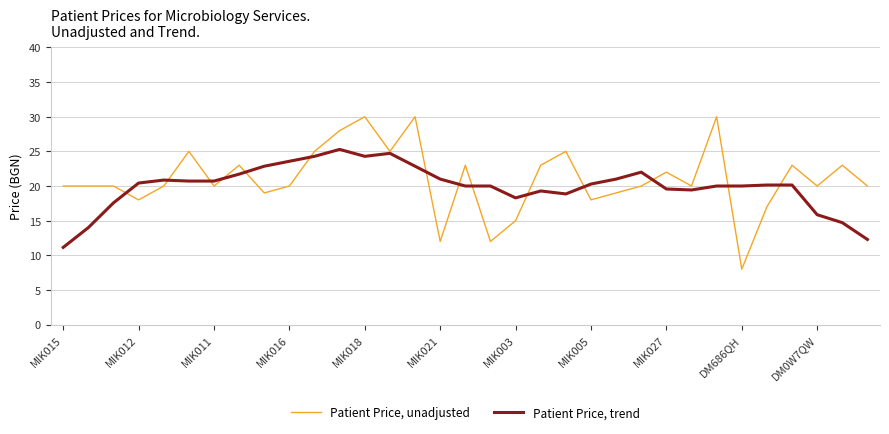

Rank the series by their average value, from highest to lowest.

Patient Price, unadjusted, Patient Price, trend